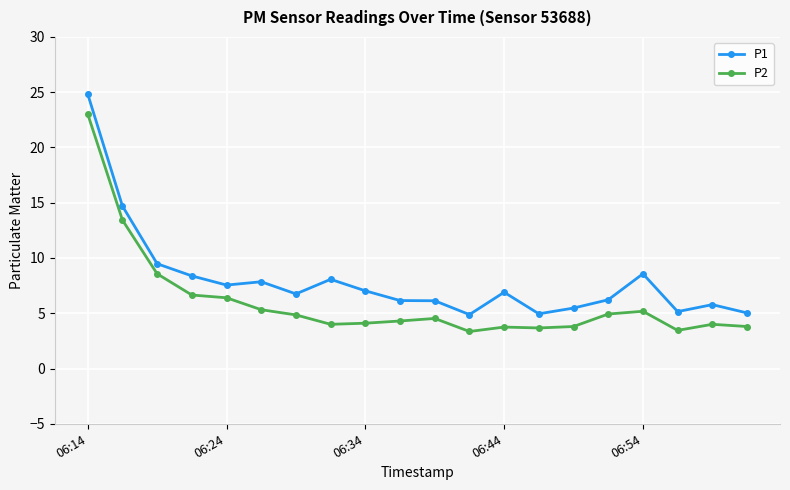

What are all the series names shown in the legend?

P1, P2